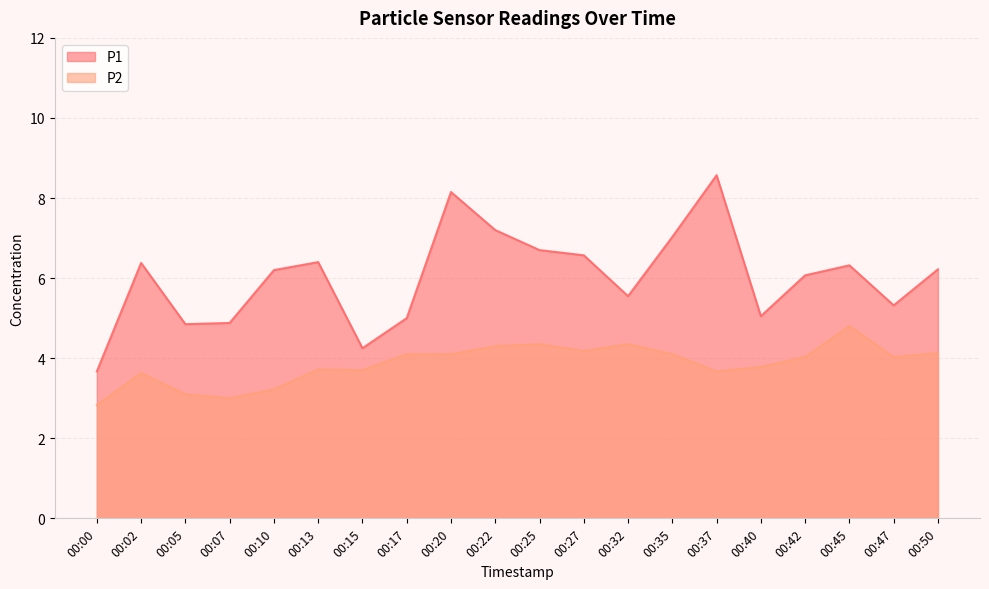

At which label is P2 closest to 3?

00:07